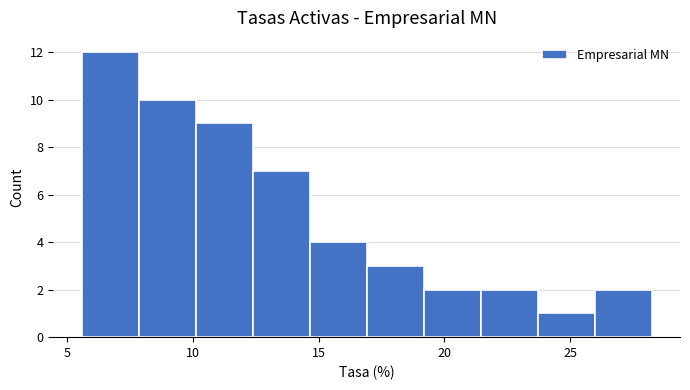

Reading left to right, list every bar in this chart as the range it spans on the x-axis followed by its height. Neither the bar edges nor the heights are printed on the chart, so give them approximately, as read against the axes.

5.5 to 8.0: 12
8.0 to 10.0: 10
10.0 to 12.5: 9
12.5 to 14.5: 7
14.5 to 17.0: 4
17.0 to 19.0: 3
19.0 to 21.5: 2
21.5 to 23.5: 2
23.5 to 26.0: 1
26.0 to 28.0: 2